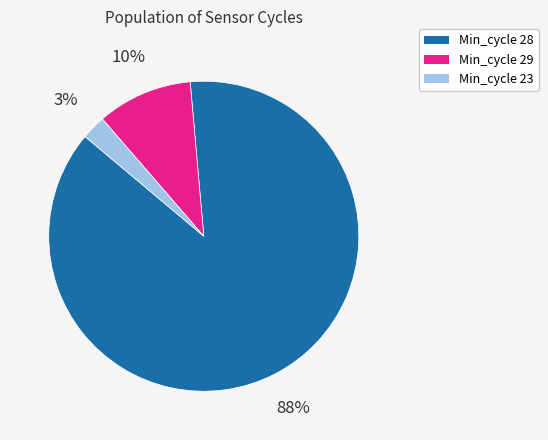

Count the number of slices in the pie.

3